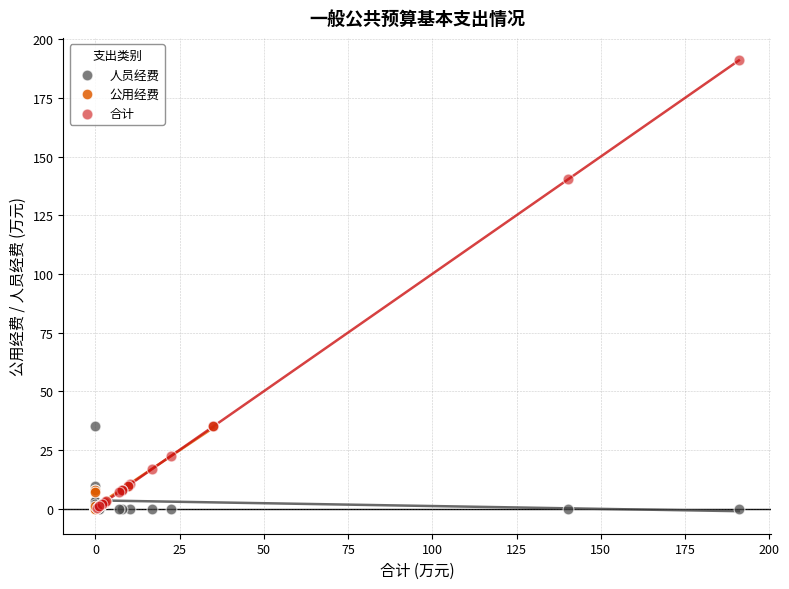

Which series contains the highest Y value?

合计